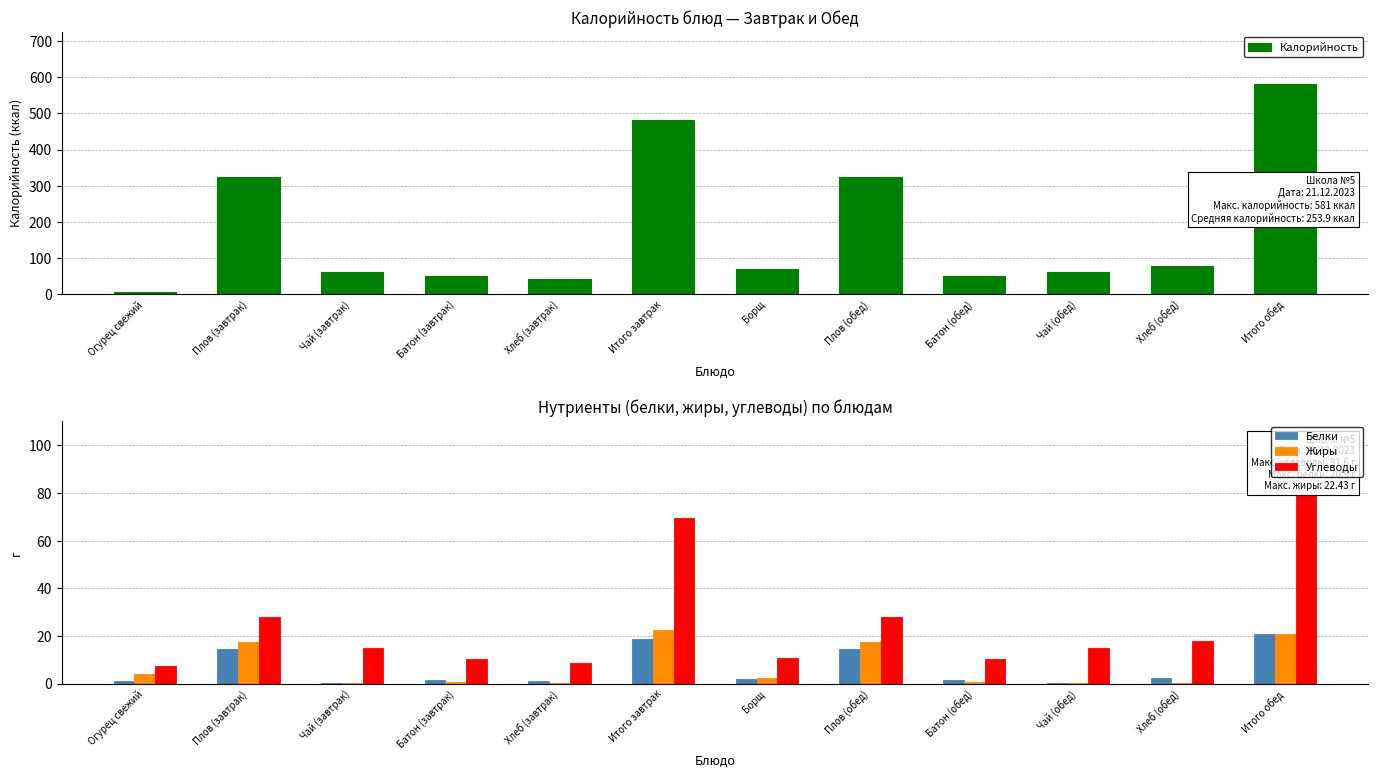

What is the value of the Белки bar at the 7th from the left?

2.0